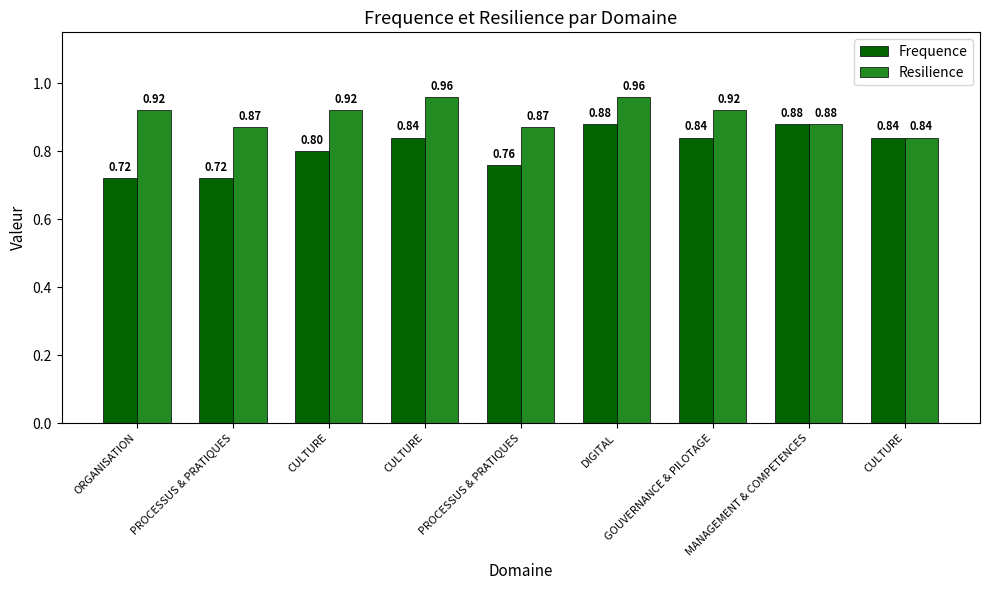

Which series has the largest total across all categories?

Resilience